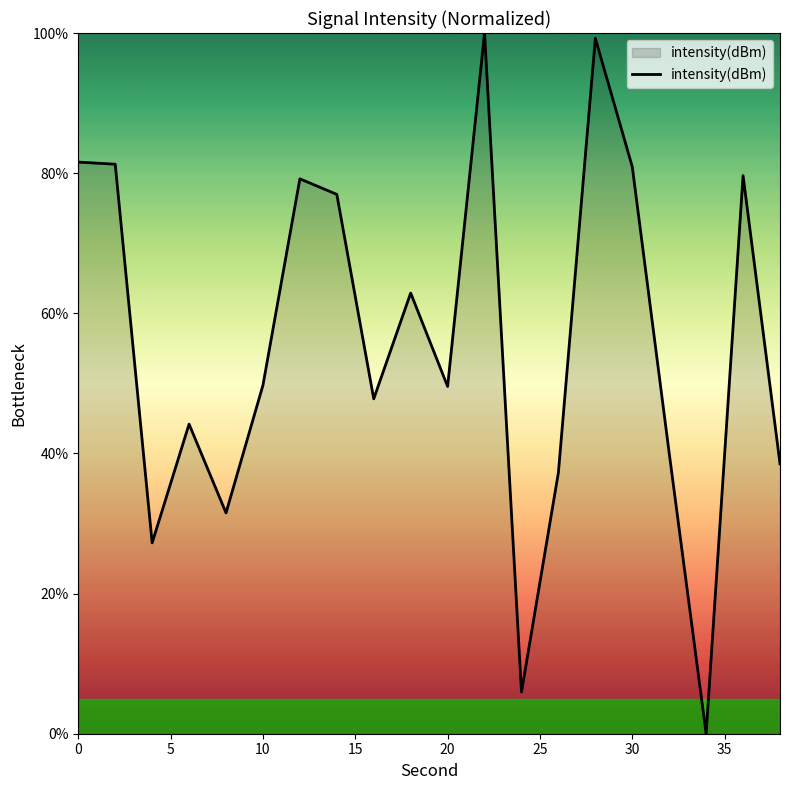

What is the difference between the maximum and minimum values?

100.0